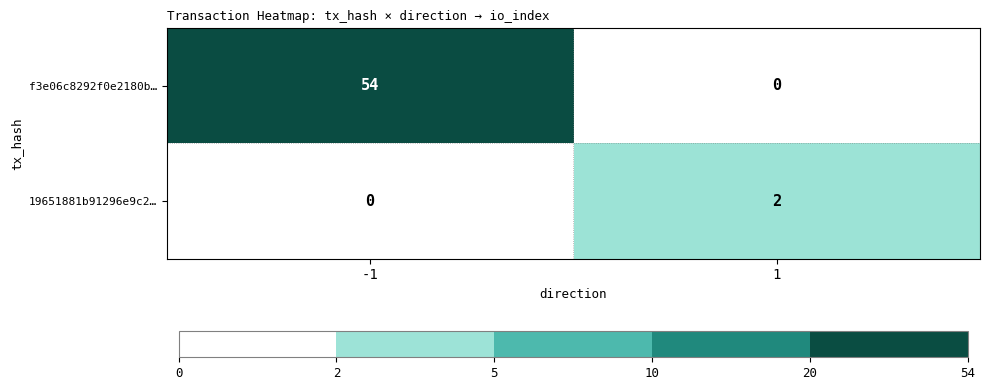

How many distinct data groups are displayed?

2